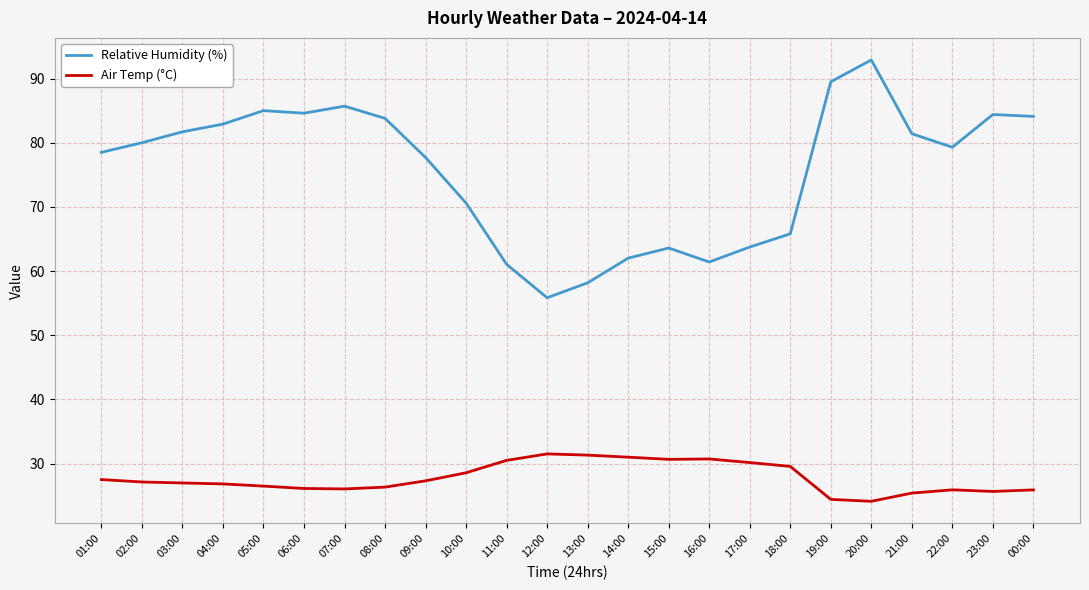

In Relative Humidity (%), how many points are higher than both neighbors (excluding endpoints)?

5